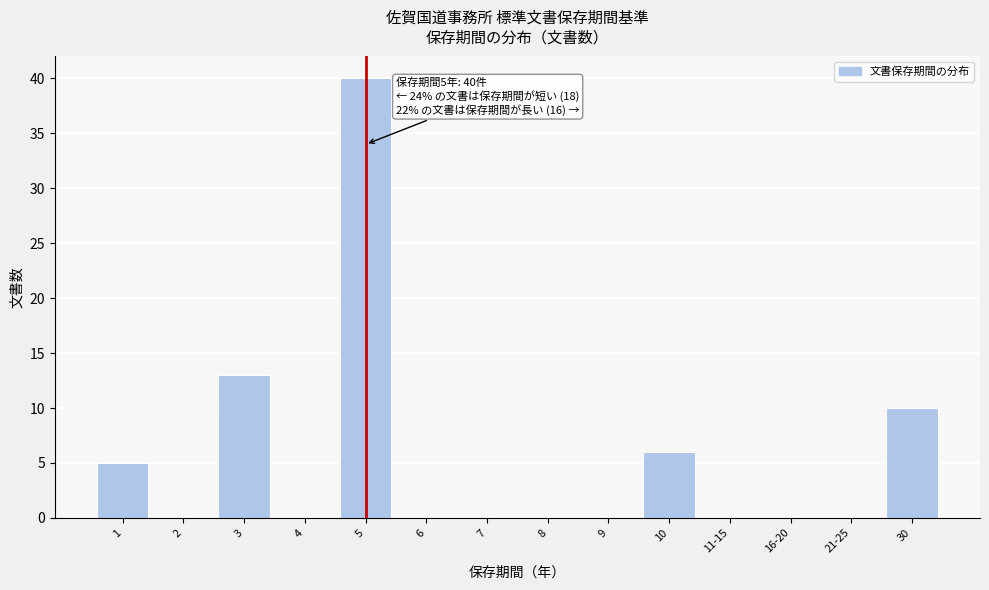

Reading right to left, what are all the values shown in this chart?

30=10	21-25=0	16-20=0	11-15=0	10=6	9=0	8=0	7=0	6=0	5=40	4=0	3=13	2=0	1=5